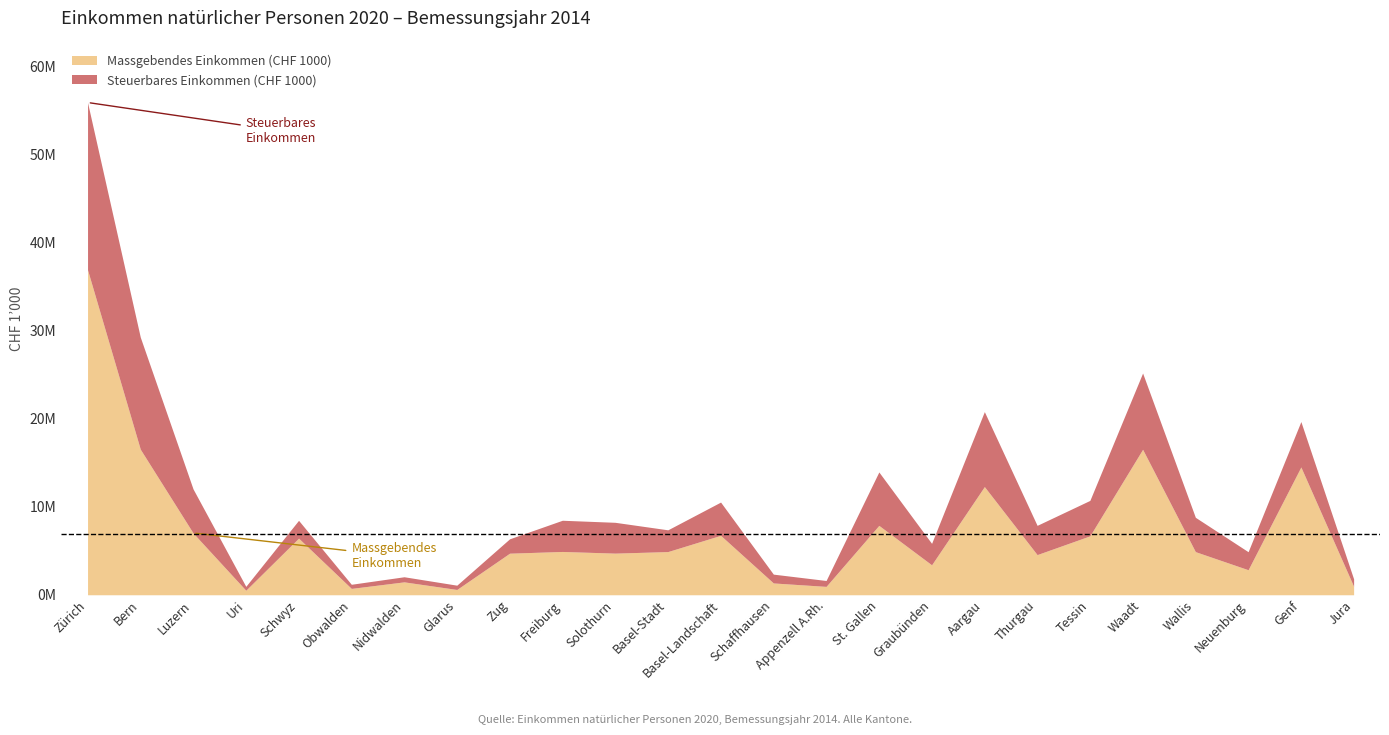

True or false: Massgebendes Einkommen (CHF 1000) and Steuerbares Einkommen (CHF 1000) intersect in this chart.

False